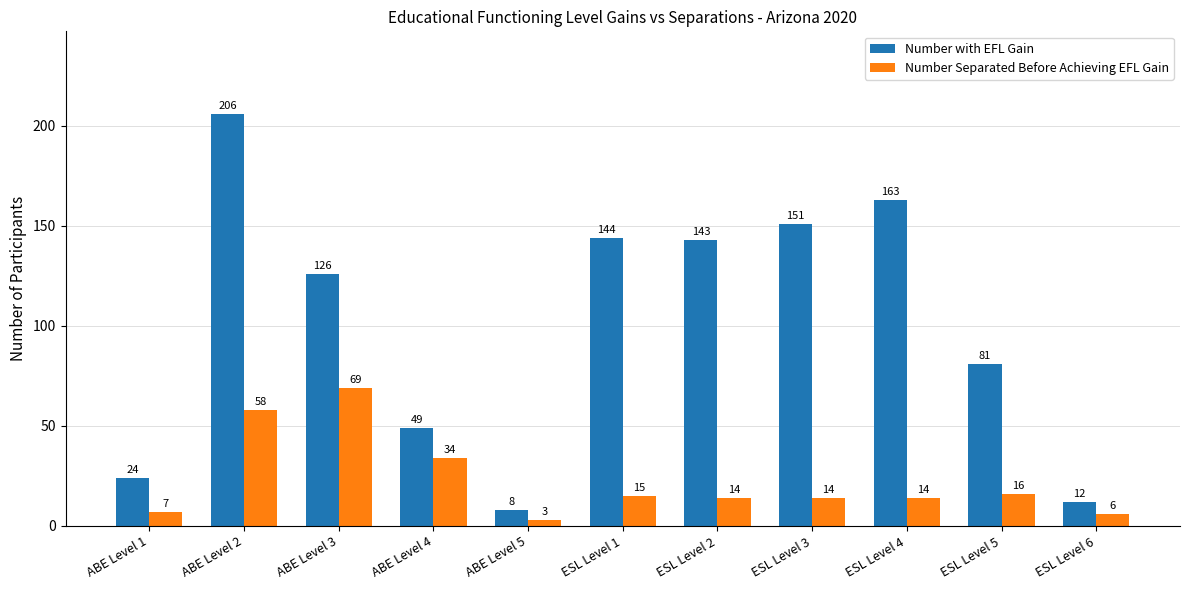

Is it true that Number with EFL Gain equals 126 at ESL Level 5?

False